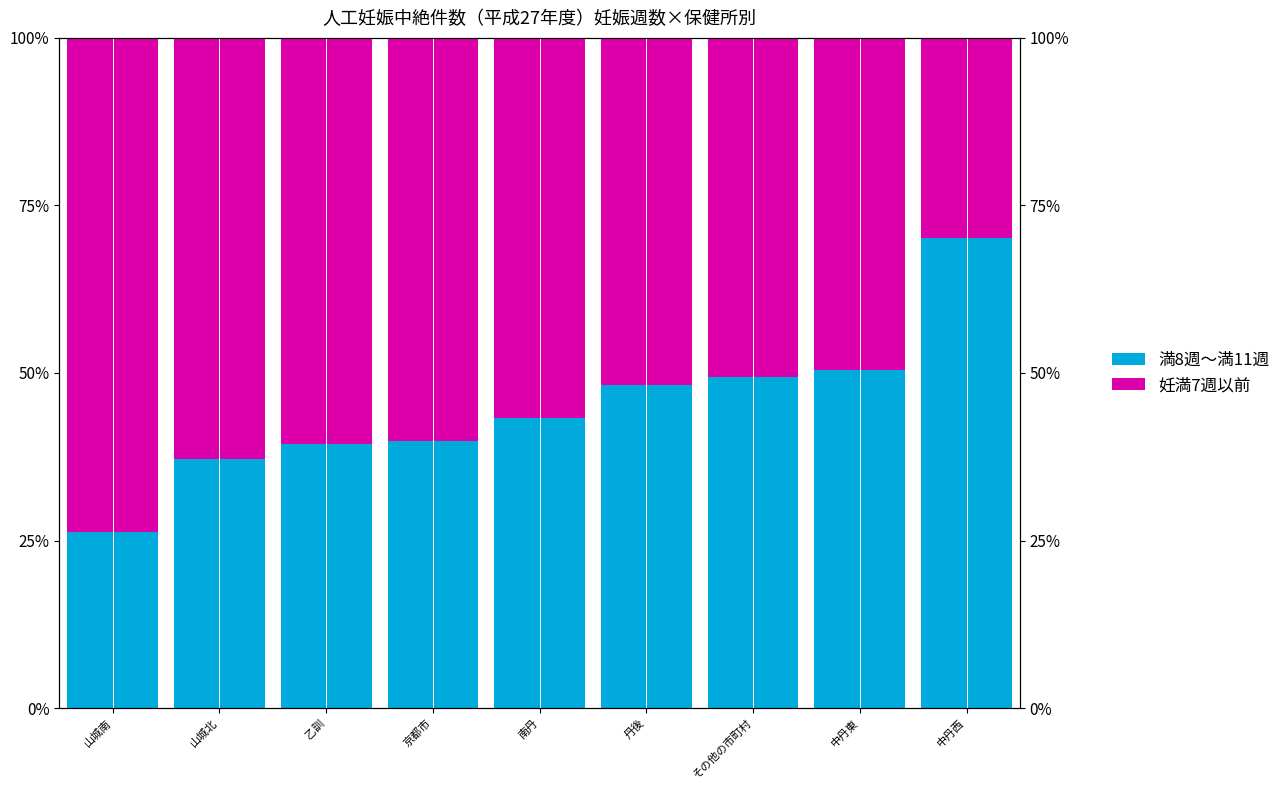

What is the label of the 9th bar from the left?

中丹西